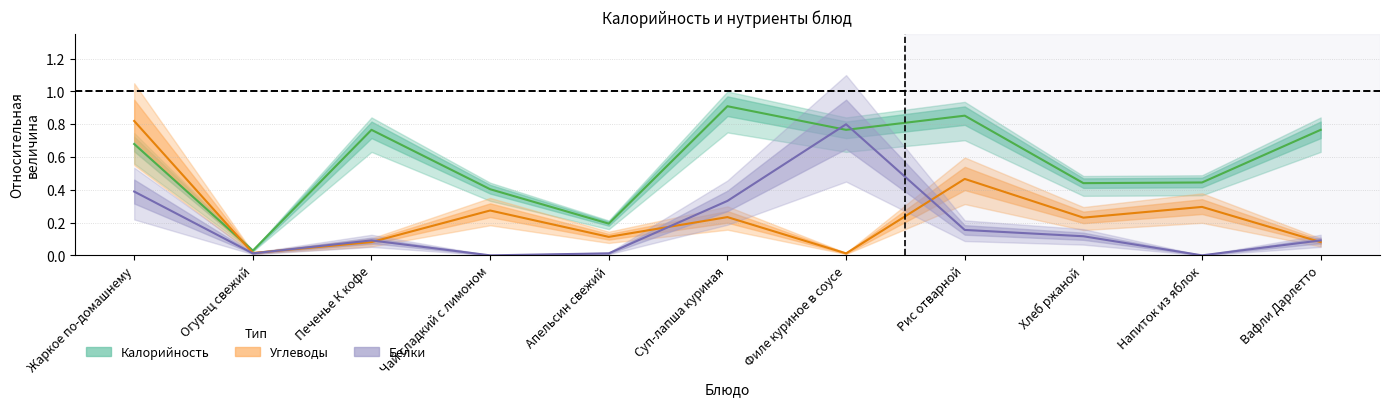

How many intersections are there between Углеводы and Калорийность?

1